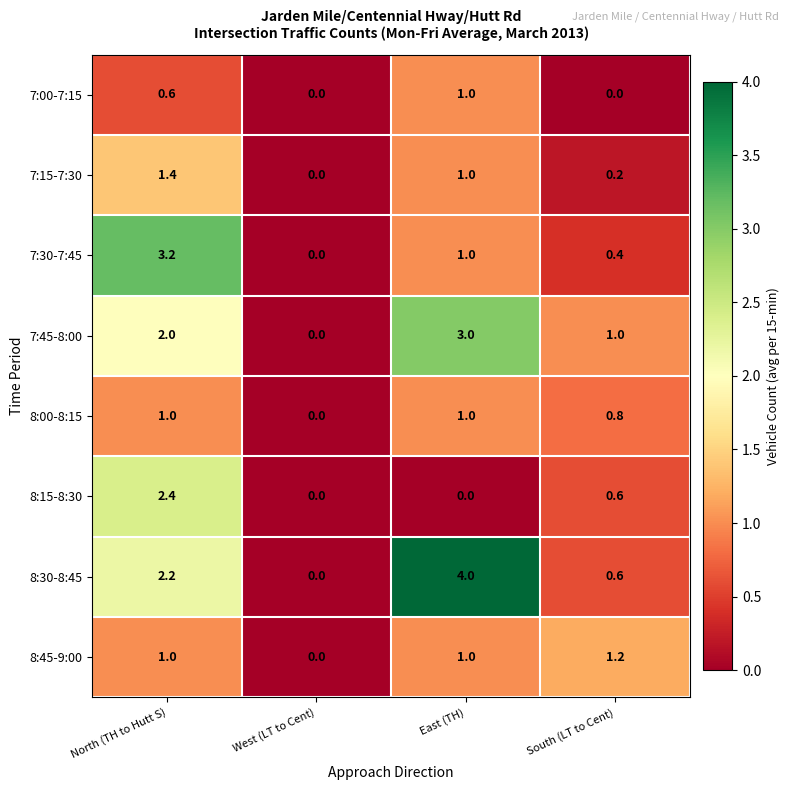

At which label is 8:30-8:45 closest to 2?

North (TH to Hutt S)